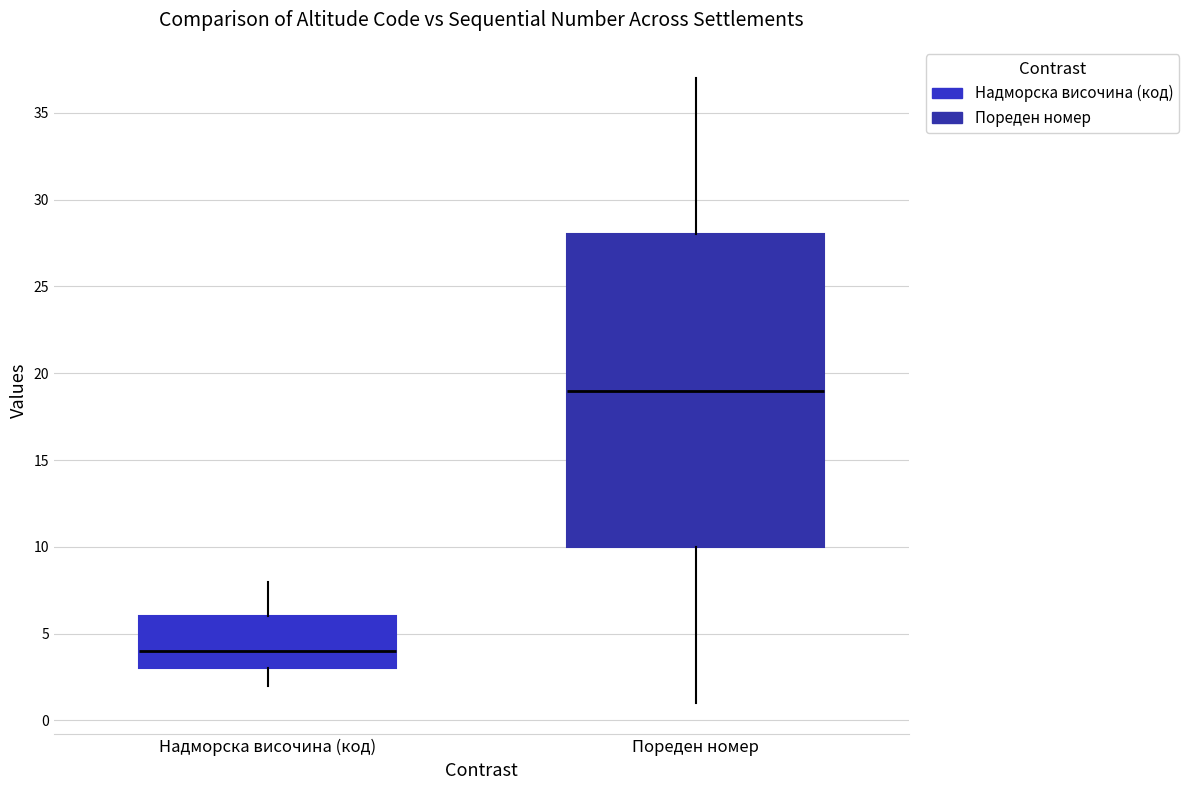

Which box is the tallest, from its lower edge to its upper edge?

Пореден номер